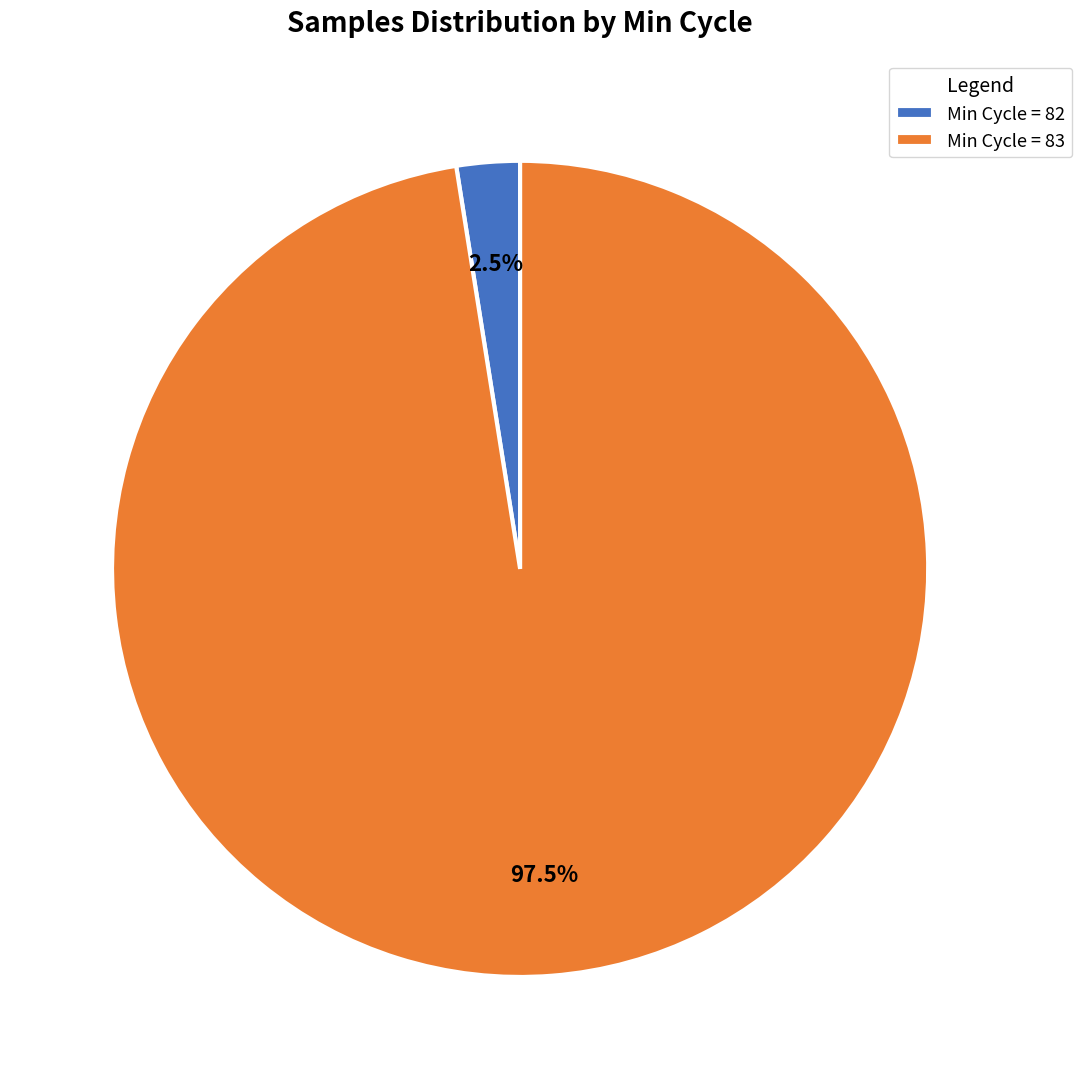

What percentage is NOT represented by Min Cycle = 82?

97.5%